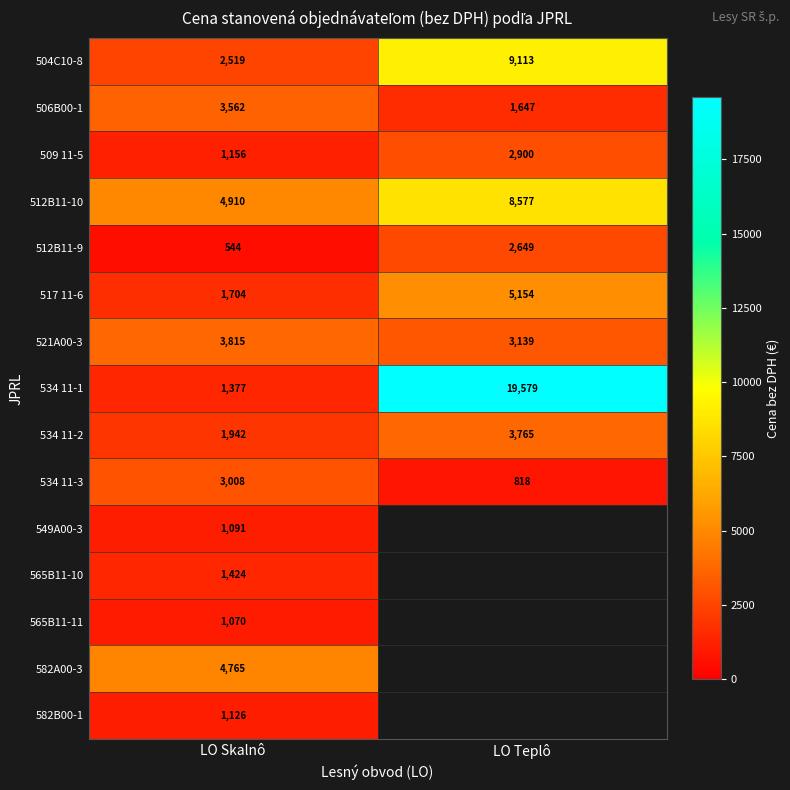

What is the approximate value of 506B00-1 at LO Skalnô, to the nearest 10?

3560